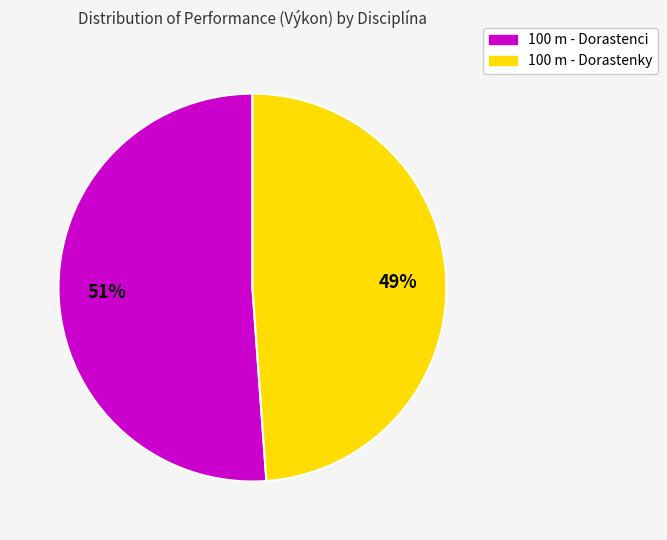

Rank the categories by value from lowest to highest.

100 m - Dorastenky, 100 m - Dorastenci